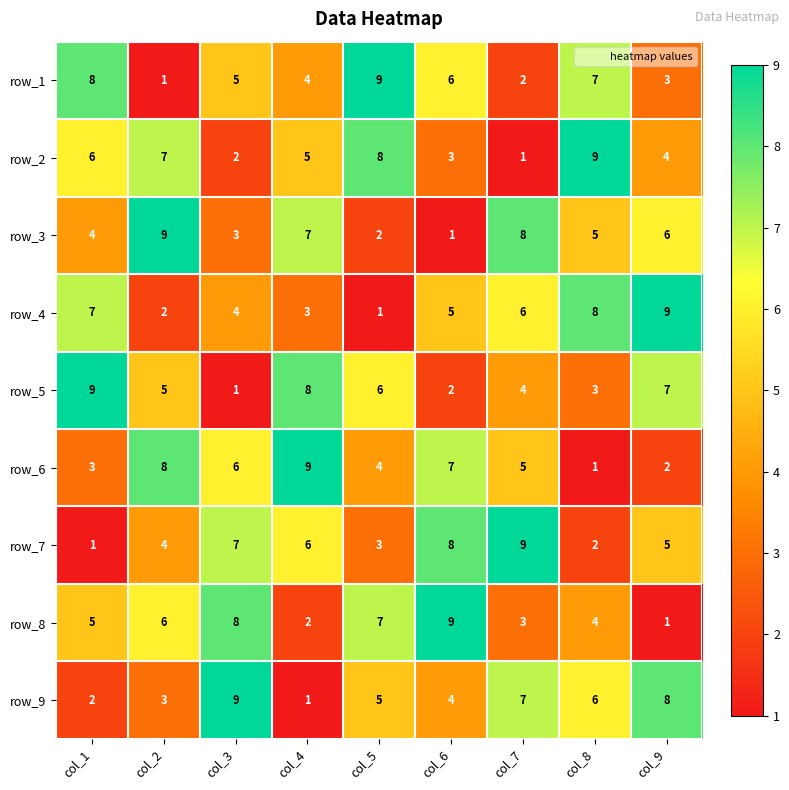

What is the maximum value for row_9?

9